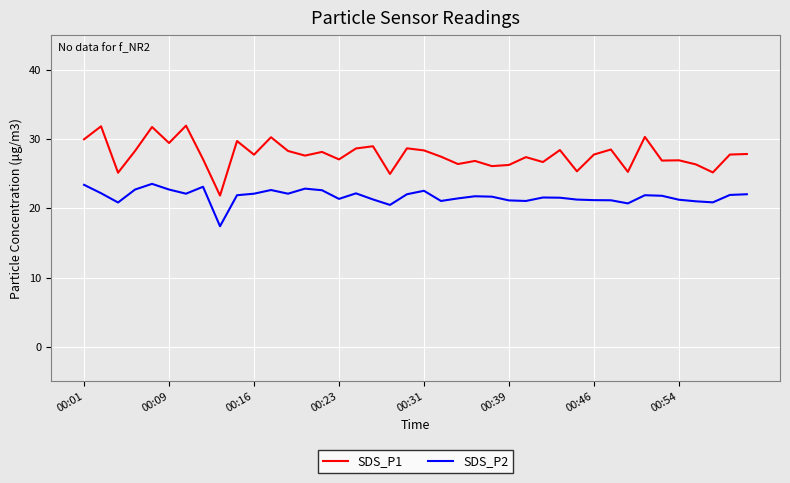

What are all the series names shown in the legend?

SDS_P1, SDS_P2